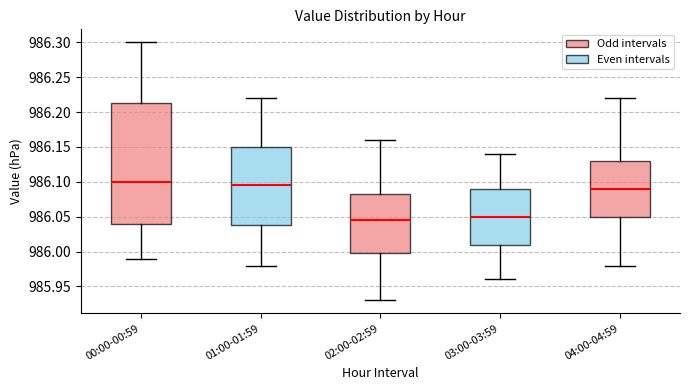

Comparing the boxes themselves (not the whiskers), which one is the tallest?

00:00-00:59